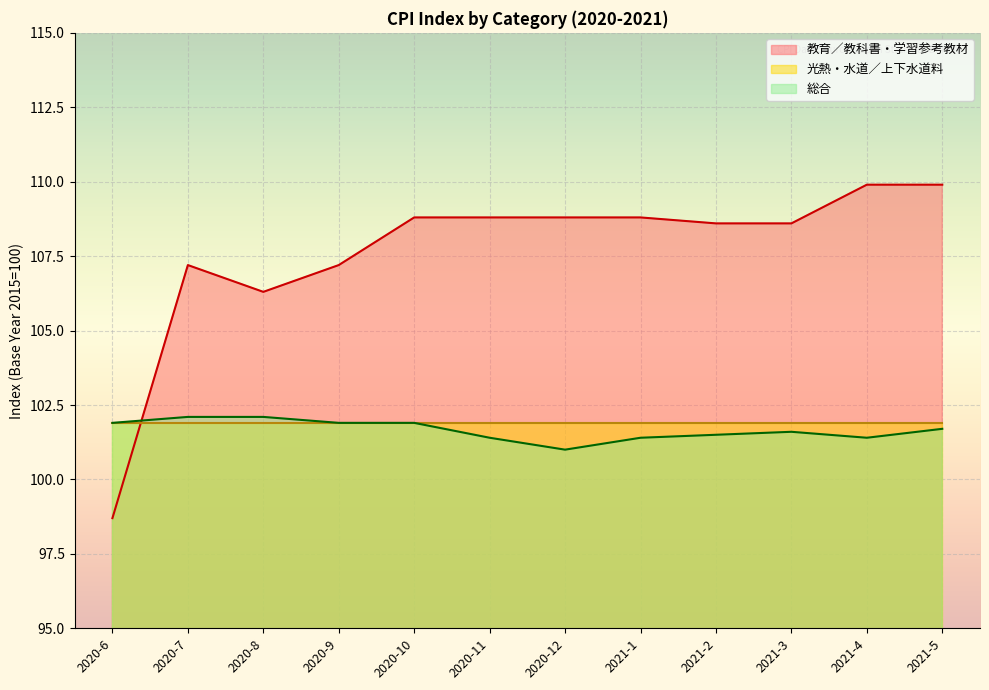

In 月, how many points are higher than both neighbors (excluding endpoints)?

1